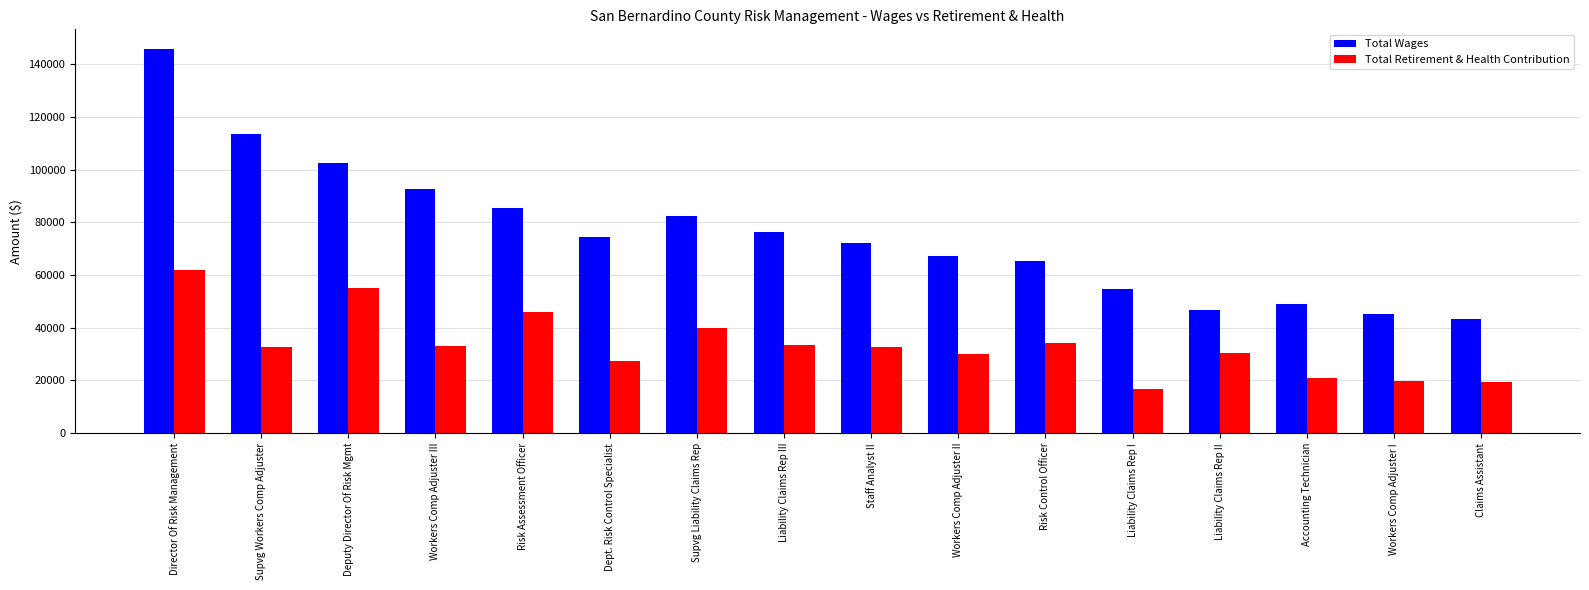

What are all the series names shown in the legend?

Total Wages, Total Retirement & Health Contribution